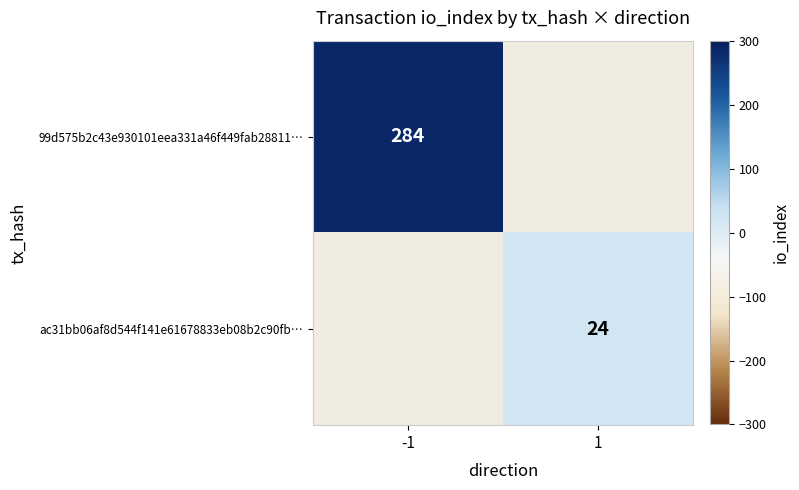

Is it true that 99d575b2c43e930101eea331a46f449fab28811… equals 488 at -1?

False